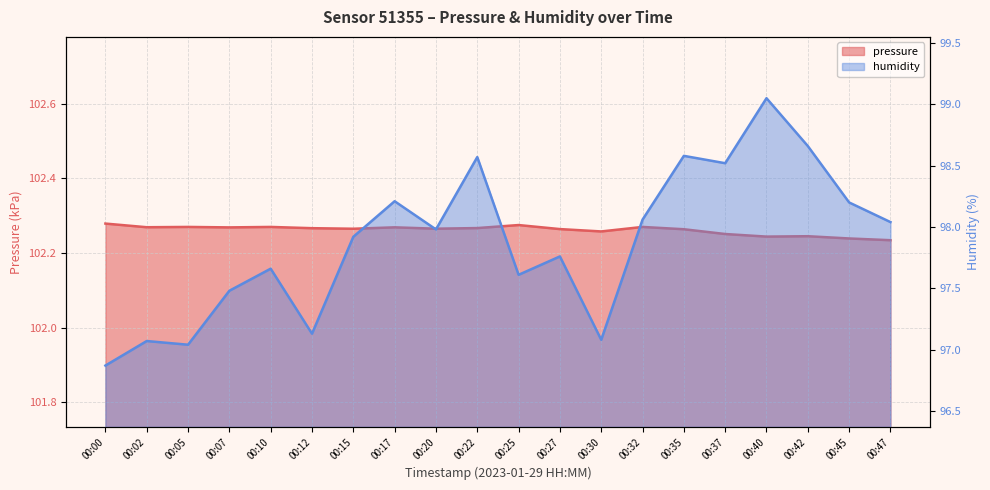

True or false: pressure has a value of 102.2 at 00:45.

True